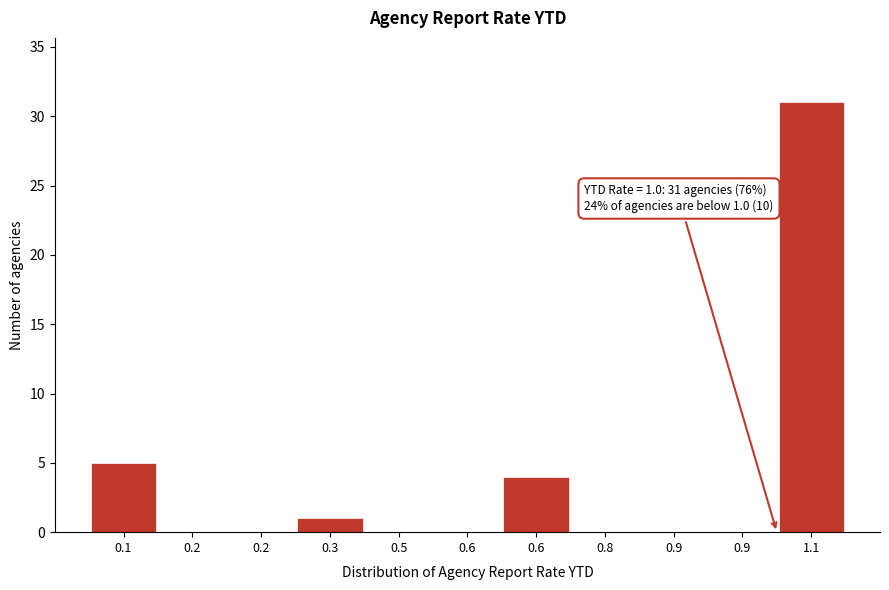

How many series are shown in this chart?

1